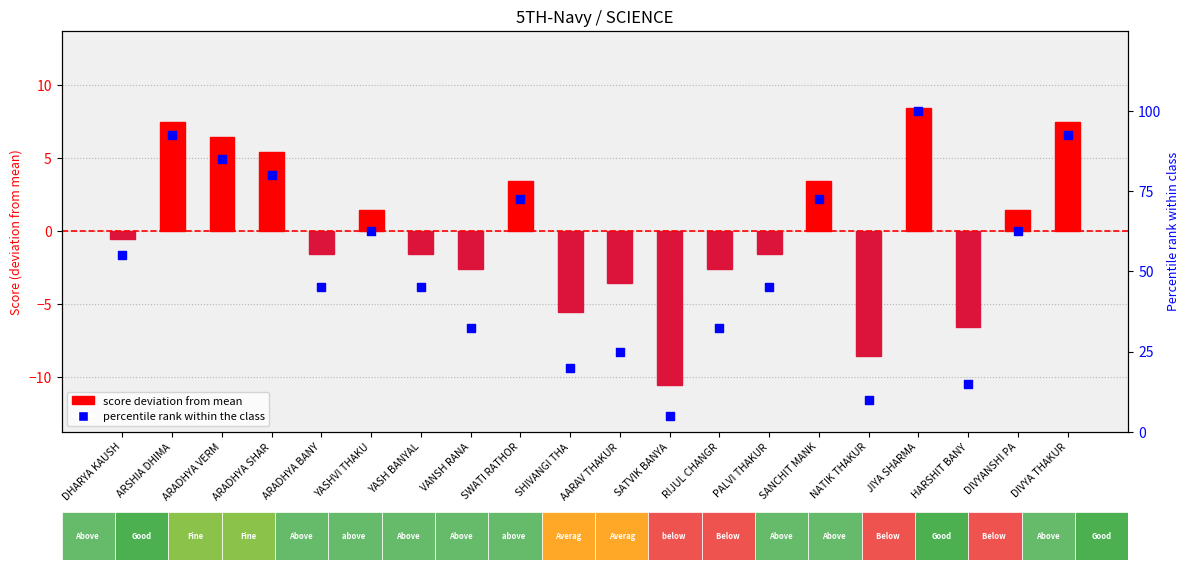

What is the total value across all series at PALVI THAKUR?

43.5